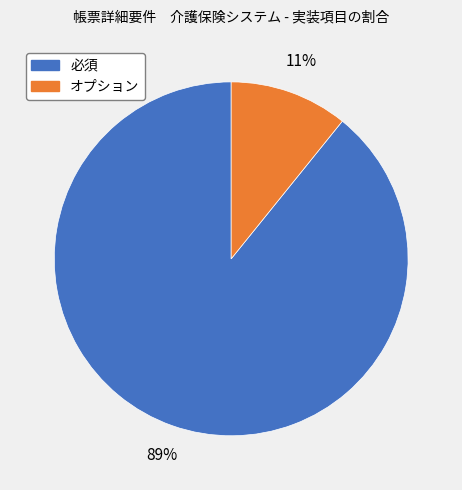

Is オプション the majority of the pie?

No